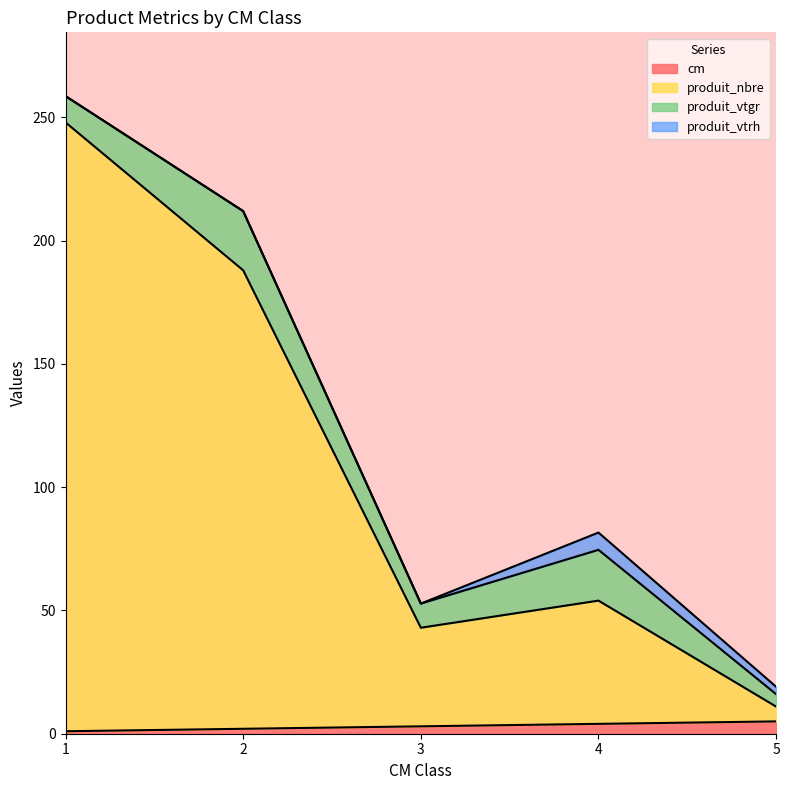

Does the chart display data point markers on the line(s)?

No